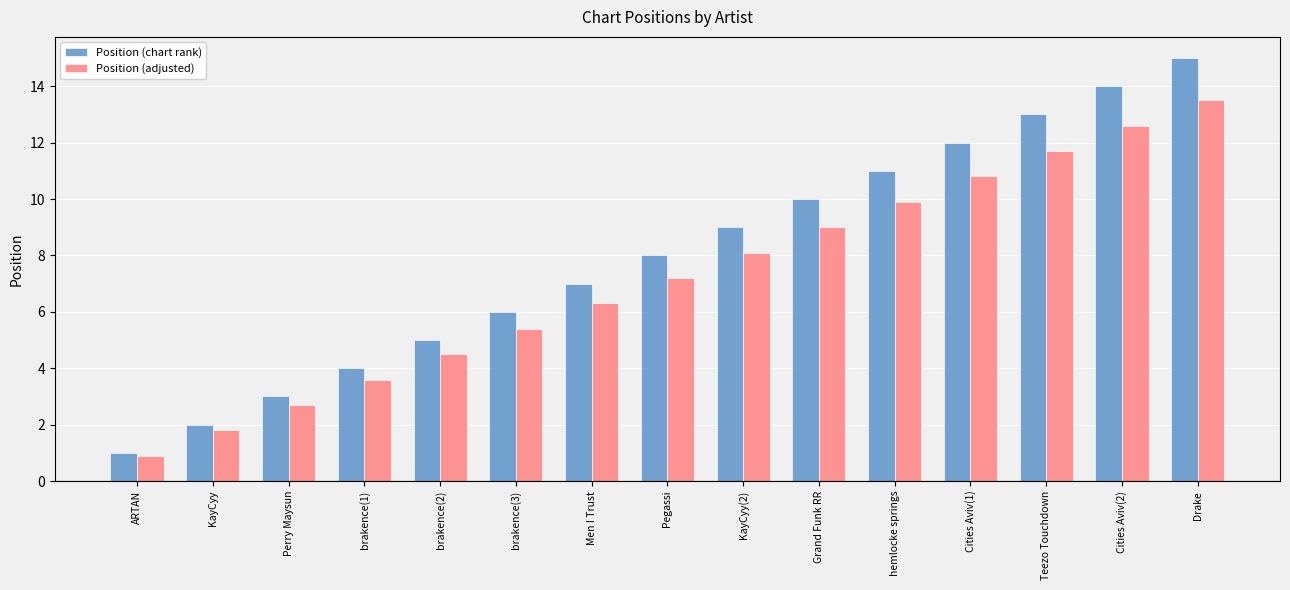

How many values in the Position (adjusted) series are below 7?

7